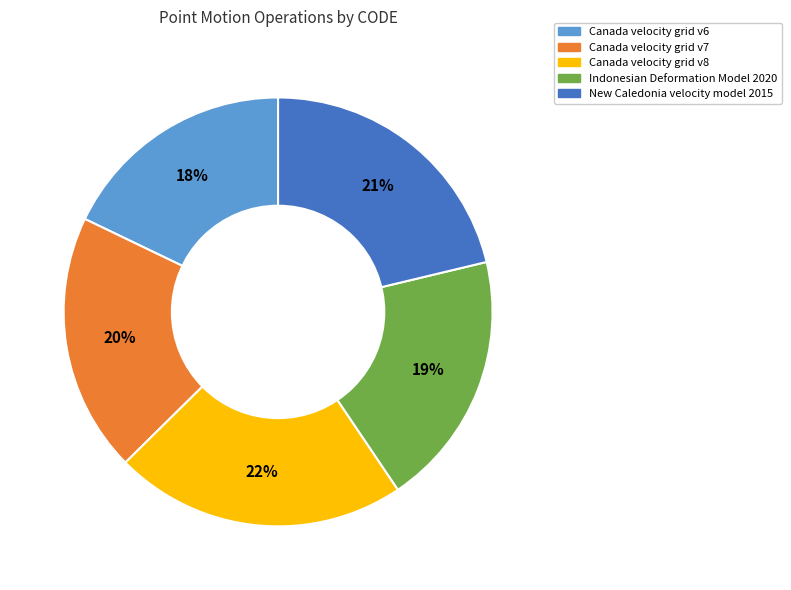

Between New Caledonia velocity model 2015 and Indonesian Deformation Model 2020, which is larger?

New Caledonia velocity model 2015